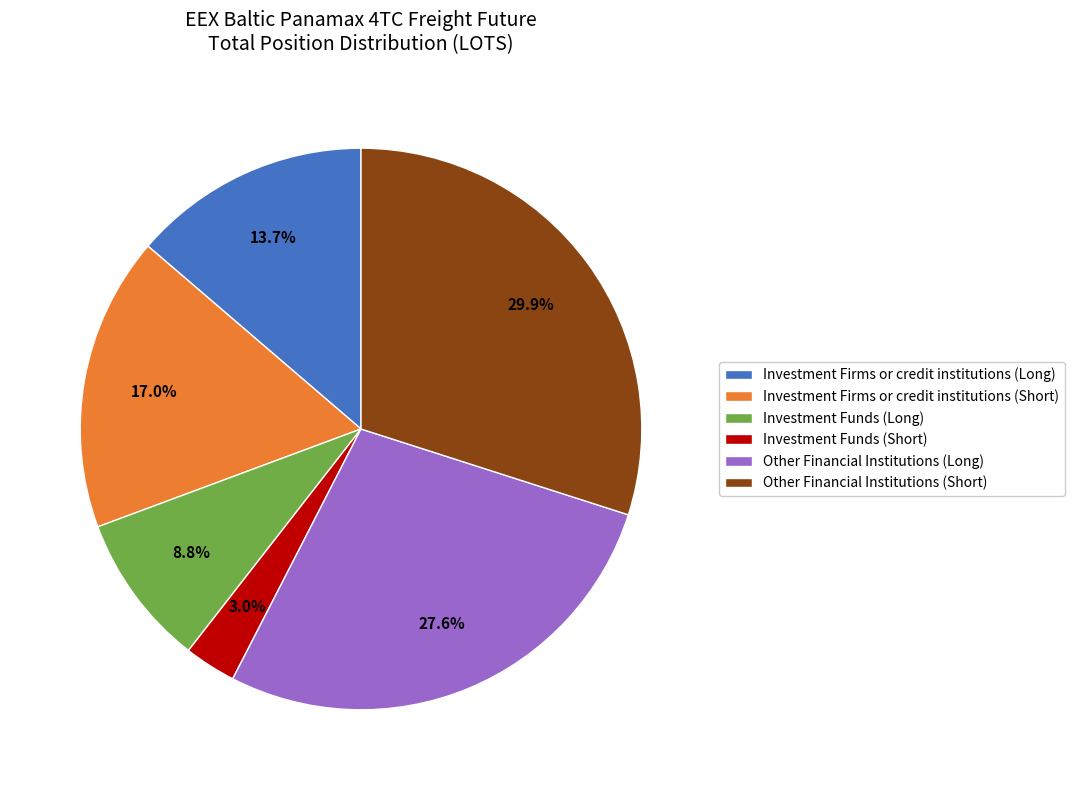

Combined, do Investment Funds (Long) and Other Financial Institutions (Long) account for over 50%?

No